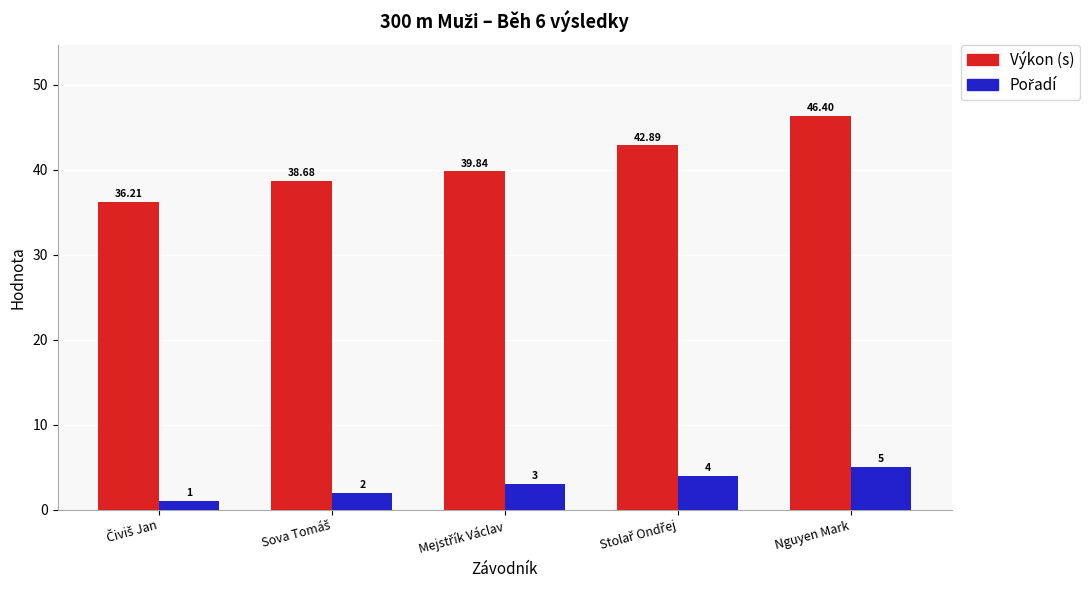

How many bars are there in total?

10